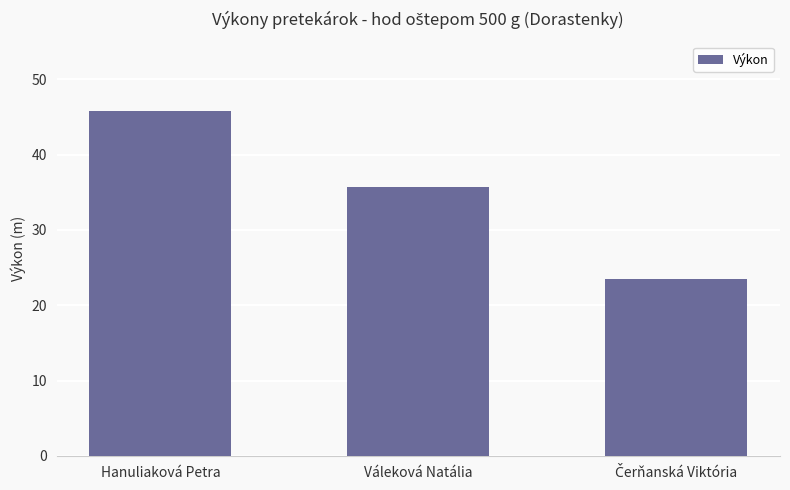

Reading right to left, extract all data points from this chart.

23.4	35.8	45.8